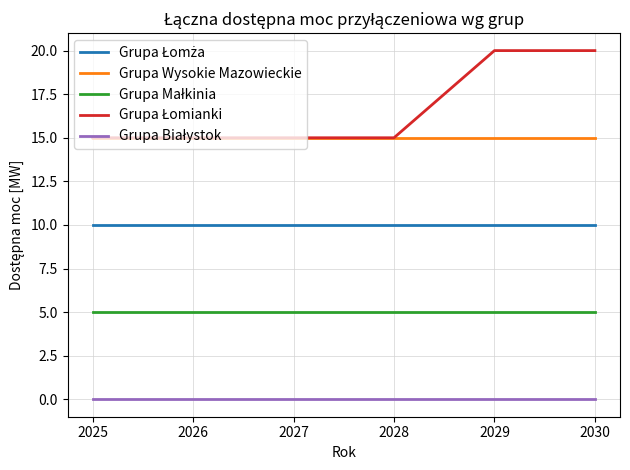

What is the spread (max minus min) of values at 2025?

15